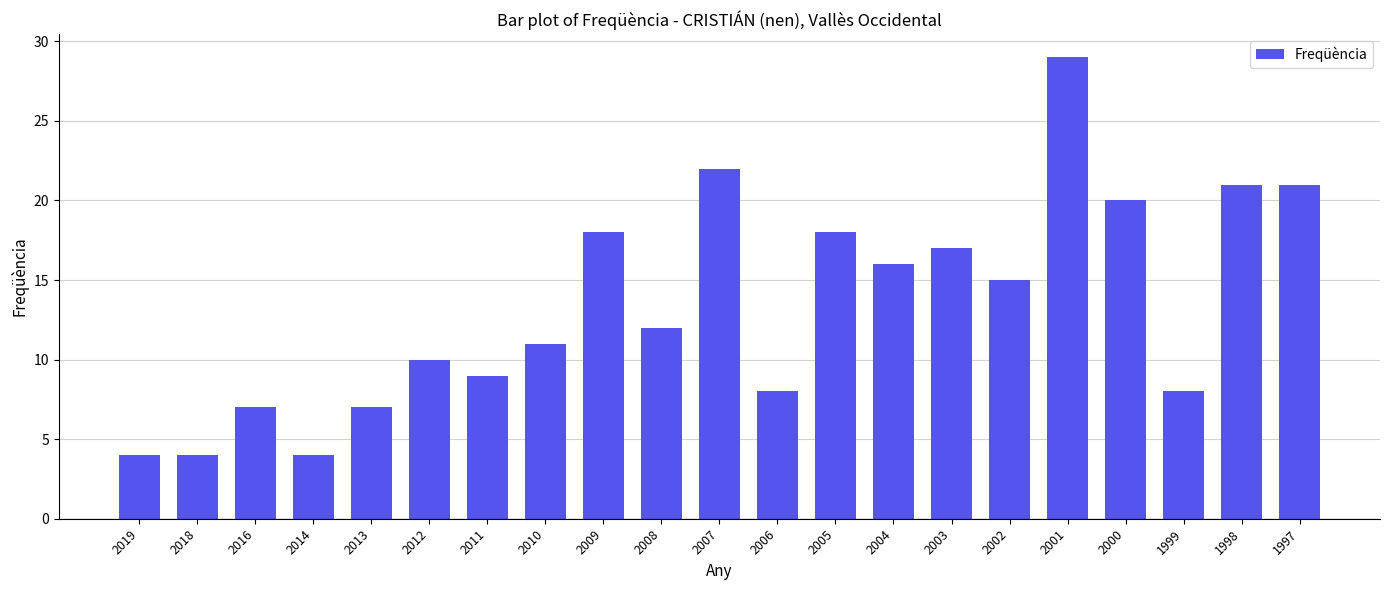

Where does the data first go above 12?

2009